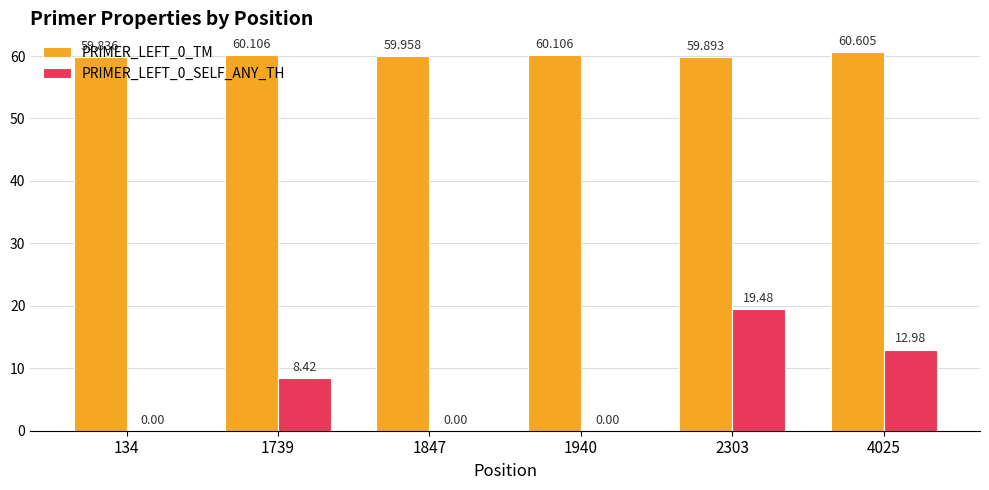

Reading left to right, what are all the values shown in this chart?

PRIMER_LEFT_0_TM: 134=59.8	1739=60.1	1847=60.0	1940=60.1	2303=59.9	4025=60.6
PRIMER_LEFT_0_SELF_ANY_TH: 134=0.0	1739=8.4	1847=0.0	1940=0.0	2303=19.5	4025=13.0